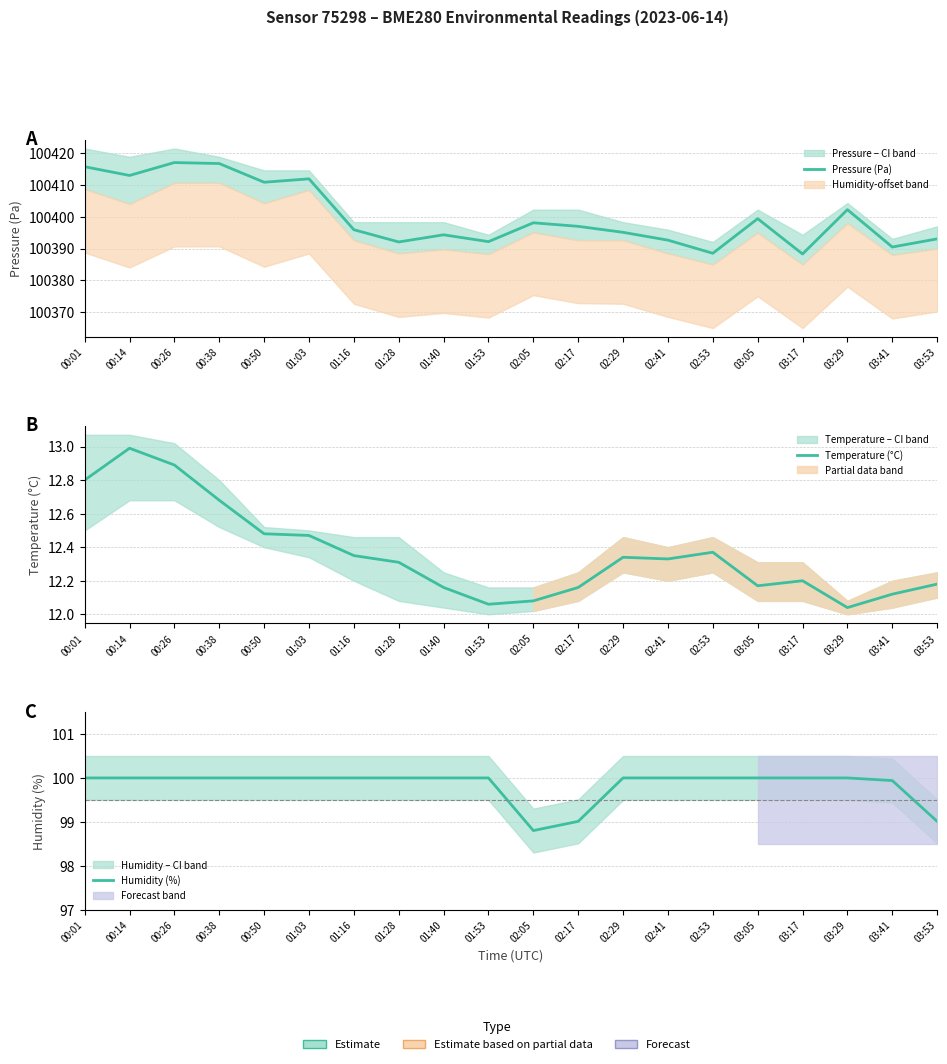

Which series has the widest spread of values?

Pressure (Pa)